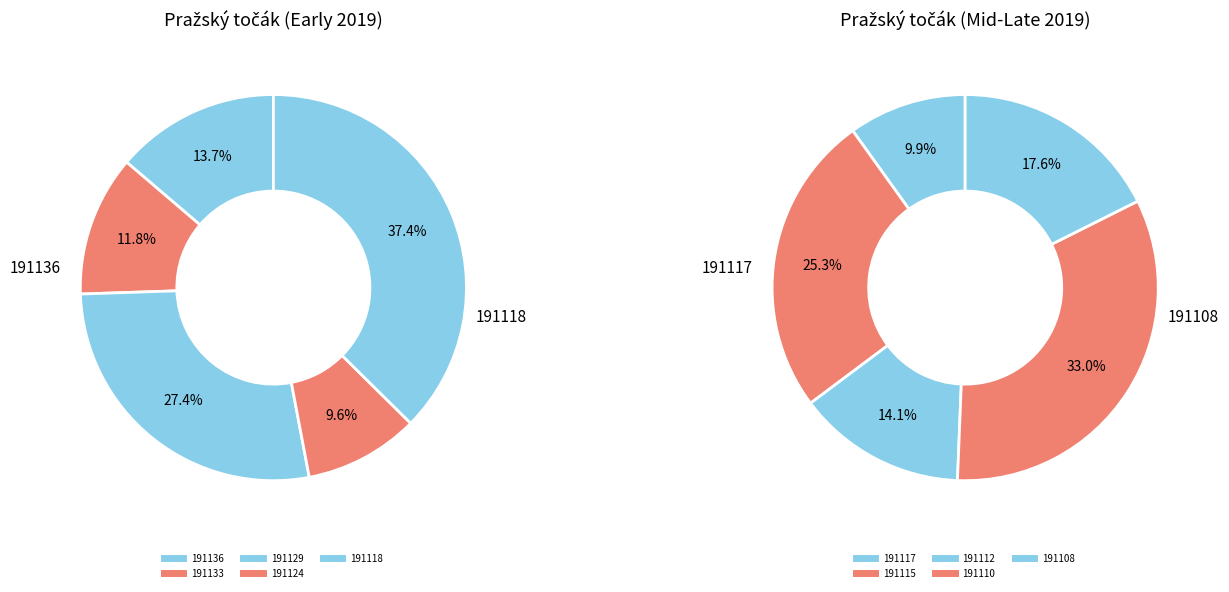

Does 191118 account for over 50% of the chart?

No